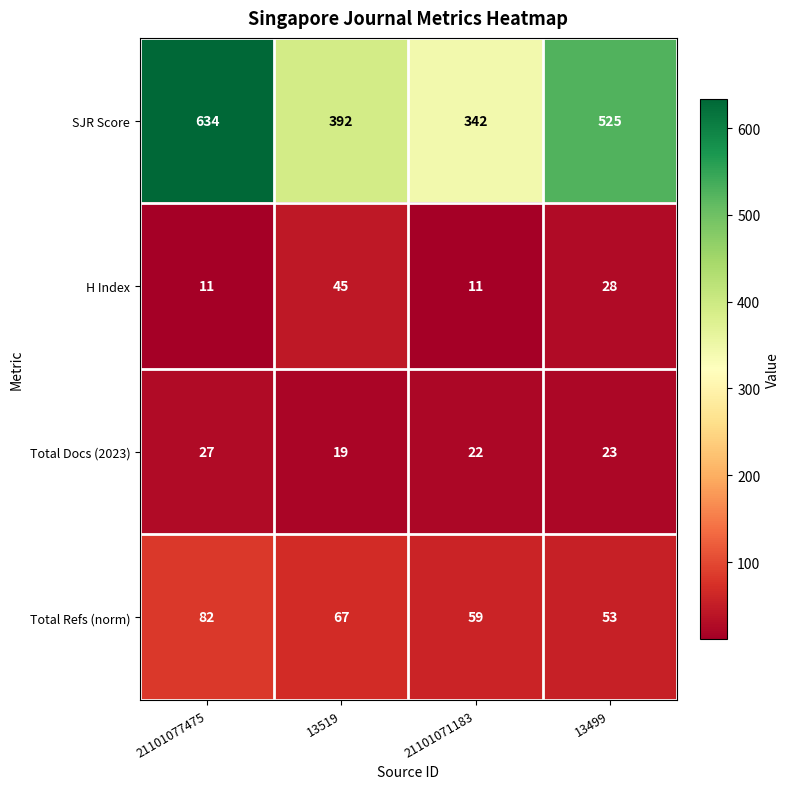

At 21101071183, list the series in order from smallest to largest.

H Index, Total Docs (2023), Total Refs (norm), SJR Score